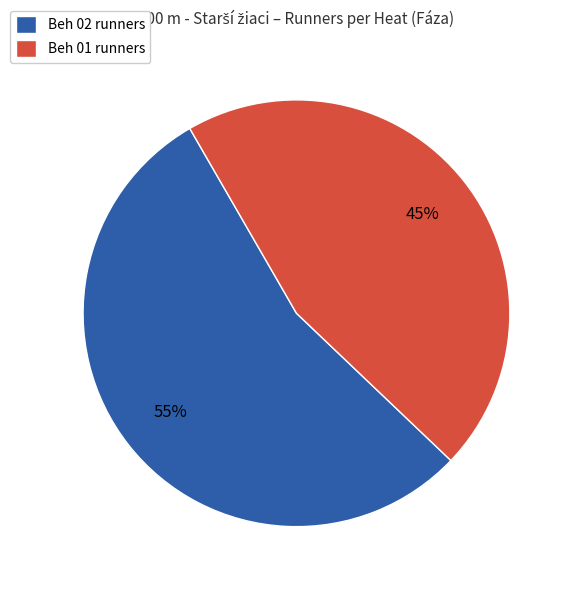

What percentage is the Beh 02 runners slice, to the nearest percent?

55%